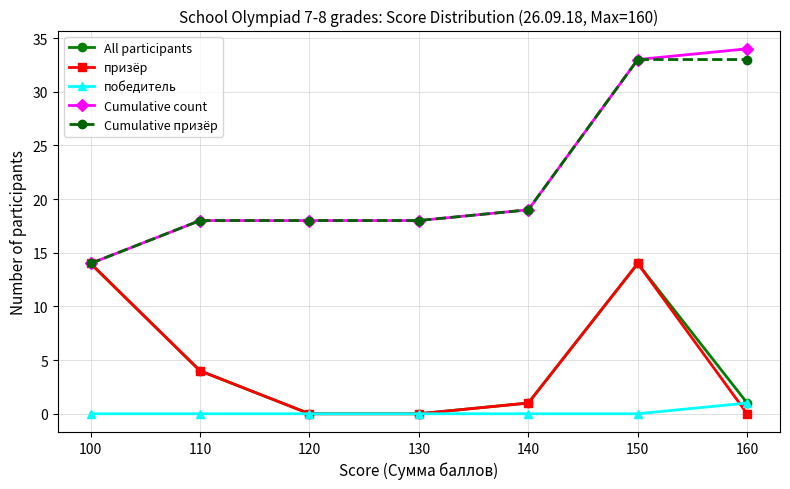

True or false: призёр has more than 1 interior local peaks.

False